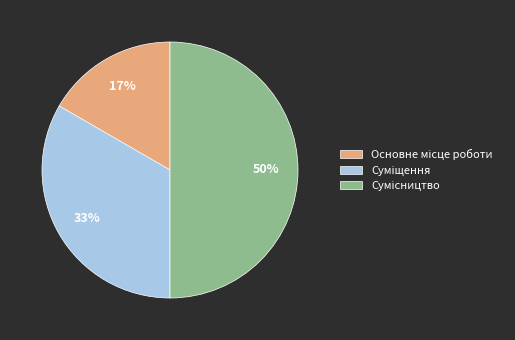

To the nearest percent, what is the difference between the largest and smallest slice percentages?

33%